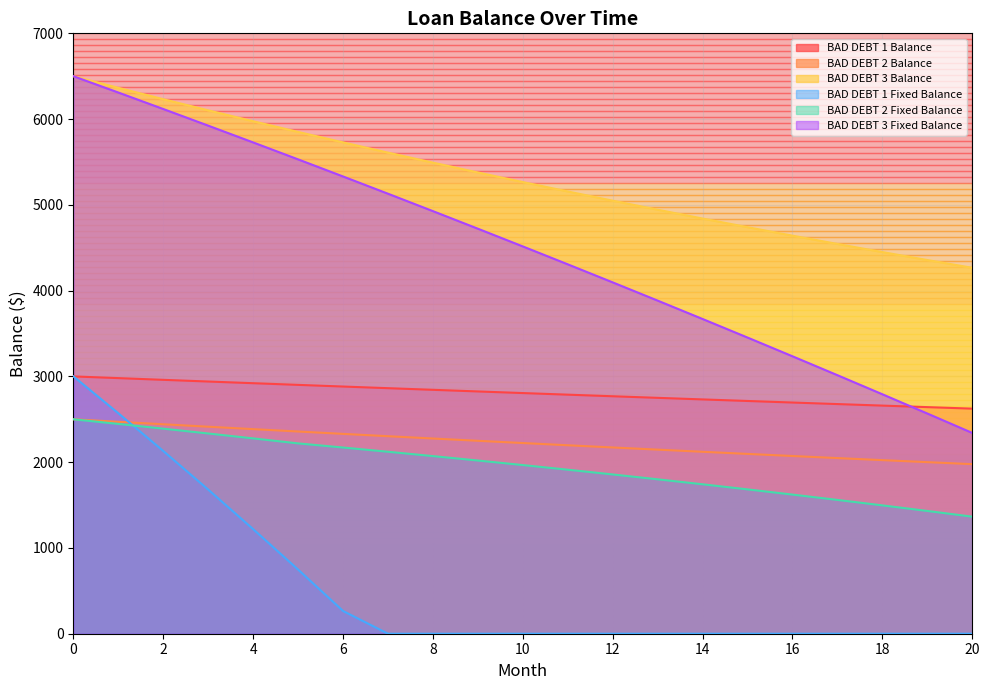

Between 15 and 17, which series saw the biggest shift?

BAD DEBT 3 Fixed Balance